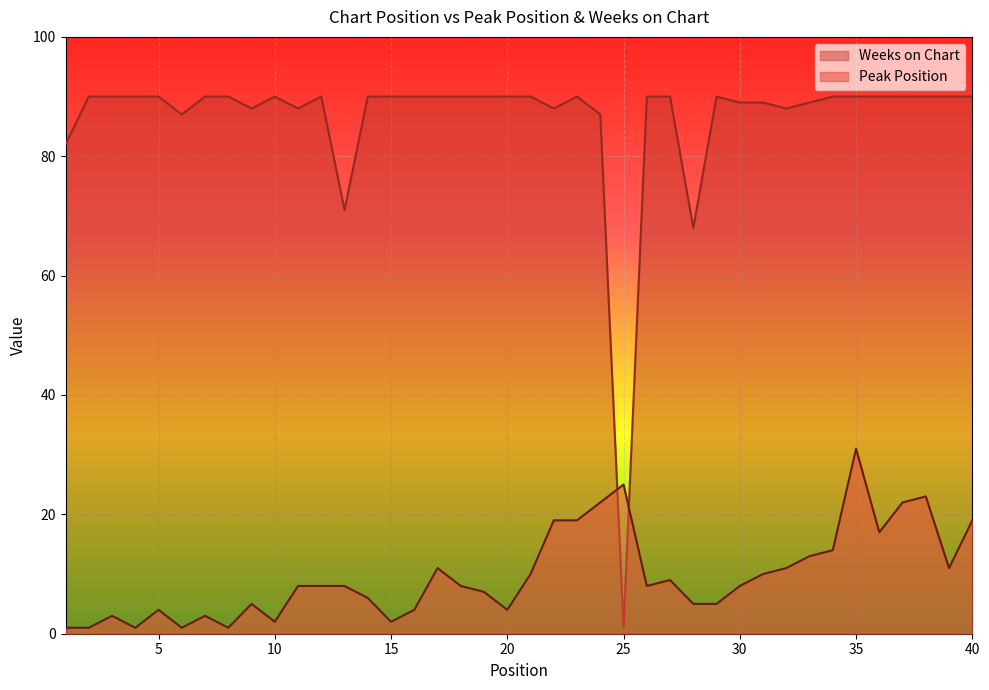

How many interior local peaks does the Weeks on Chart series have?

4